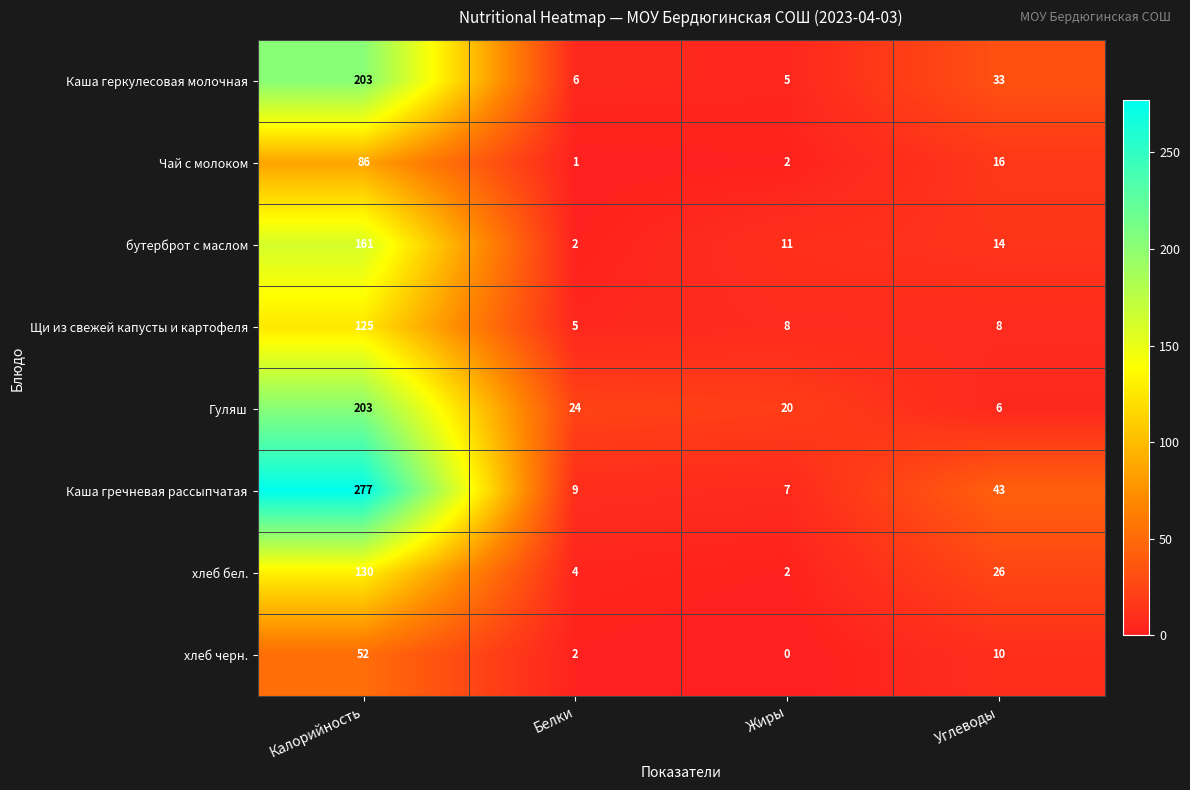

What is the spread (max minus min) of values at Белки?

23